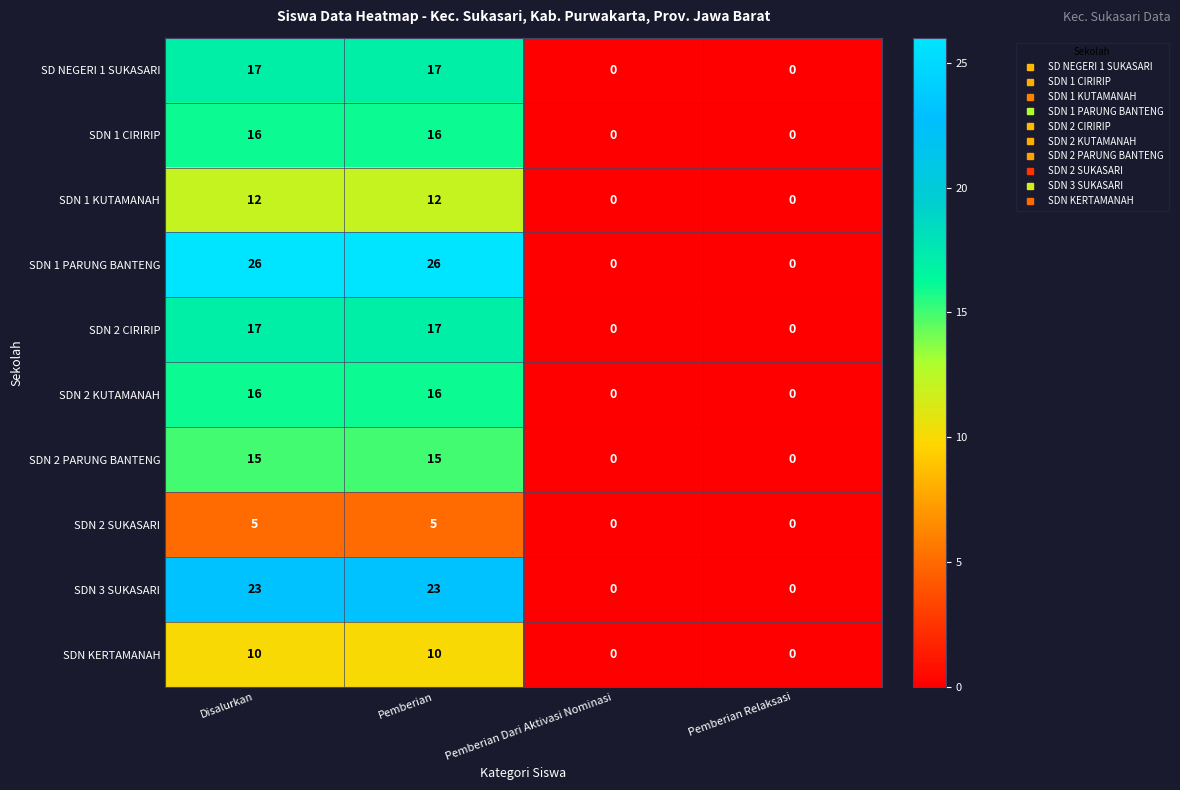

Read the SDN 1 CIRIRIP value at Disalurkan.

16